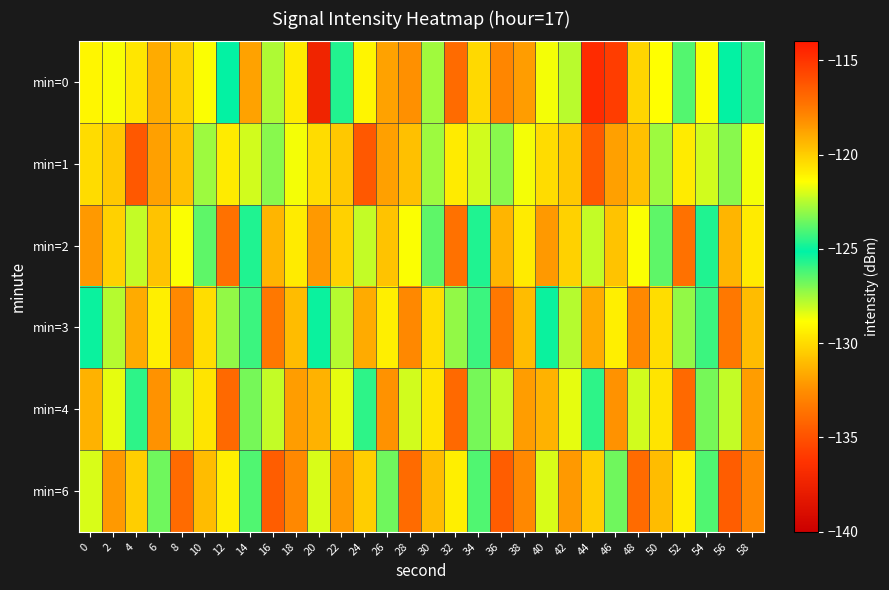

How many categories are shown in the chart?

30